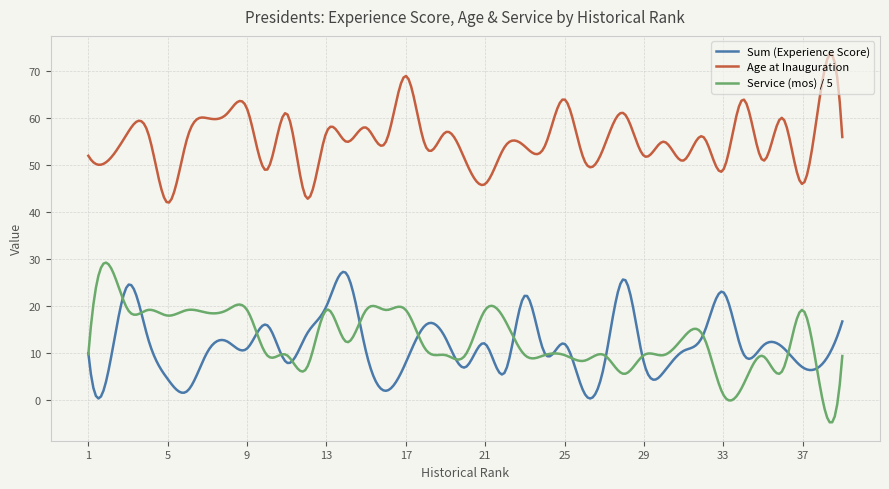

List the series in order of their peak value, lowest first.

Sum (Experience Score), Service (mos) / 5, Age at Inauguration